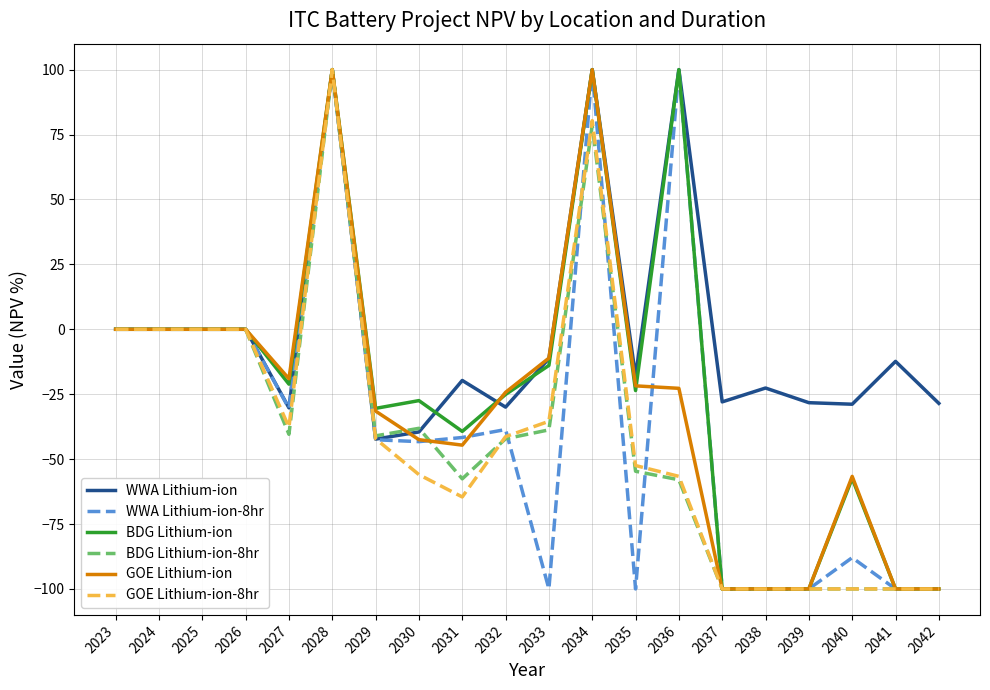

The WWA Lithium-ion-8hr series shows 100.0 at 2028. True or false?

True